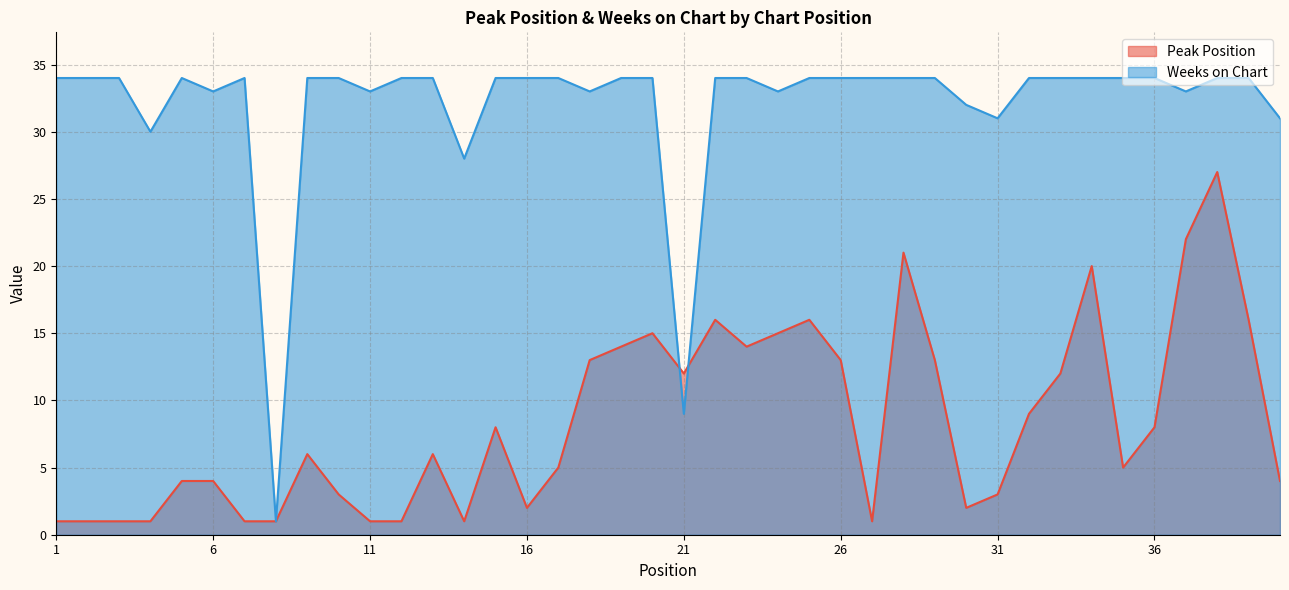

True or false: Peak Position has a value of 1 at 13.

False